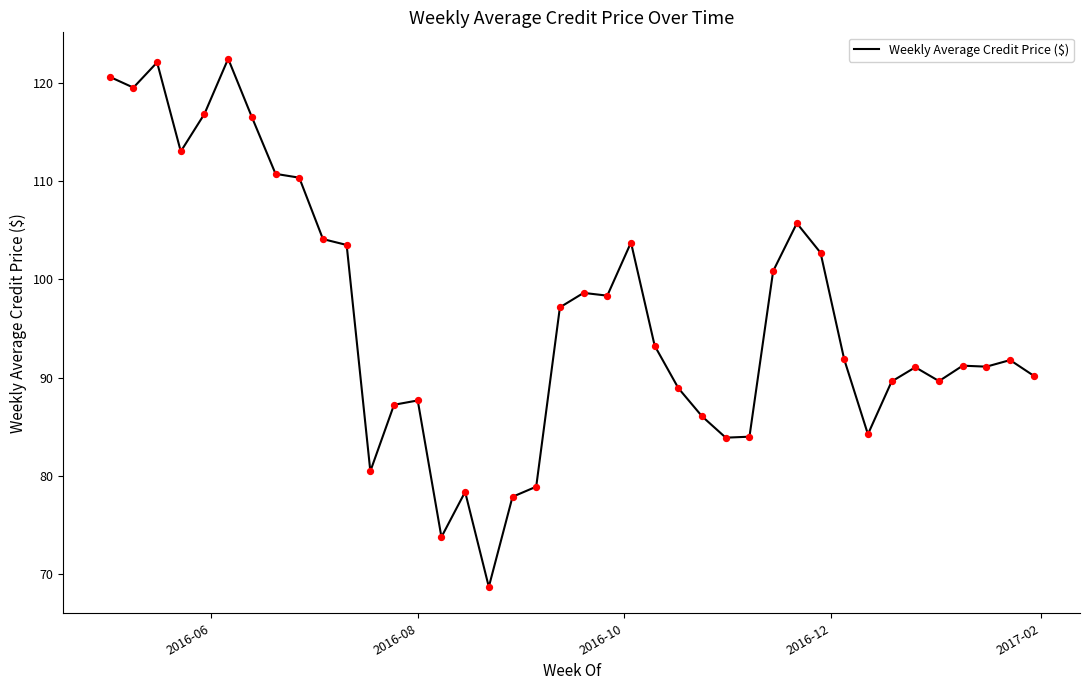

What is the difference between the maximum and minimum values?

53.8